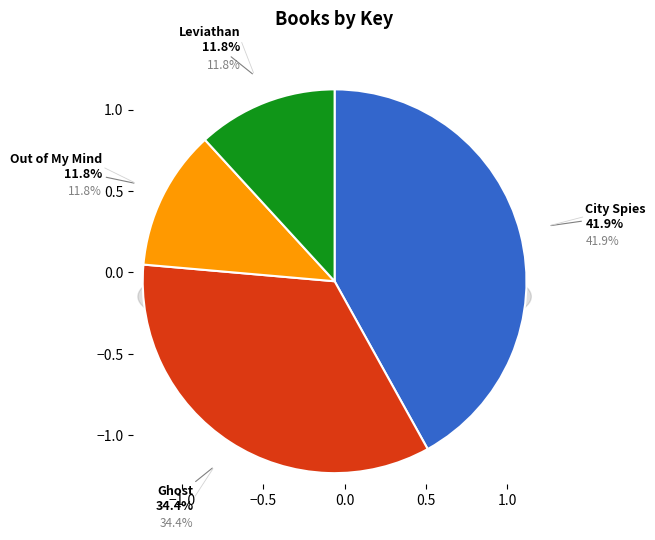

True or false: City Spies accounts for 56% of the total.

False